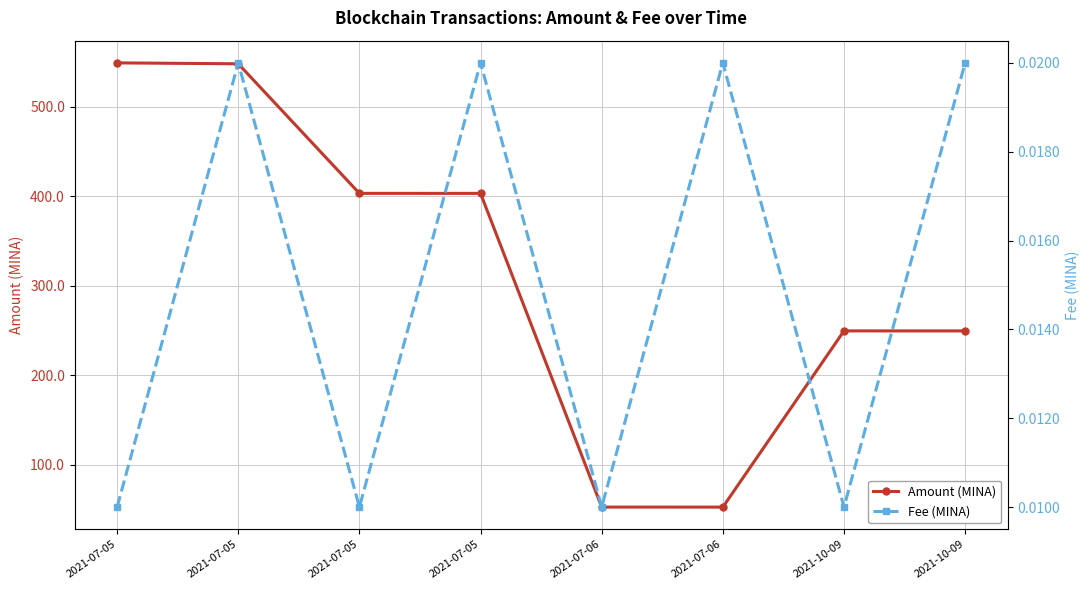

What is the label of the 4th point from the left?

2021-07-05